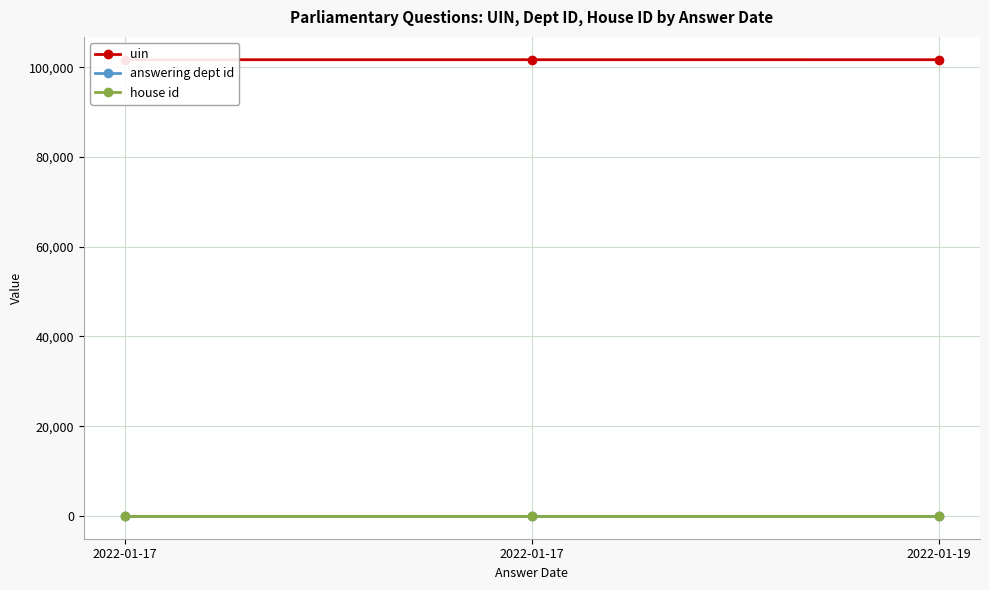

Reading left to right, what are all the values shown in this chart?

uin: 2022-01-17=101661	2022-01-17=101663	2022-01-19=101660
answering dept id: 2022-01-17=18	2022-01-17=18	2022-01-19=18
house id: 2022-01-17=1	2022-01-17=1	2022-01-19=1